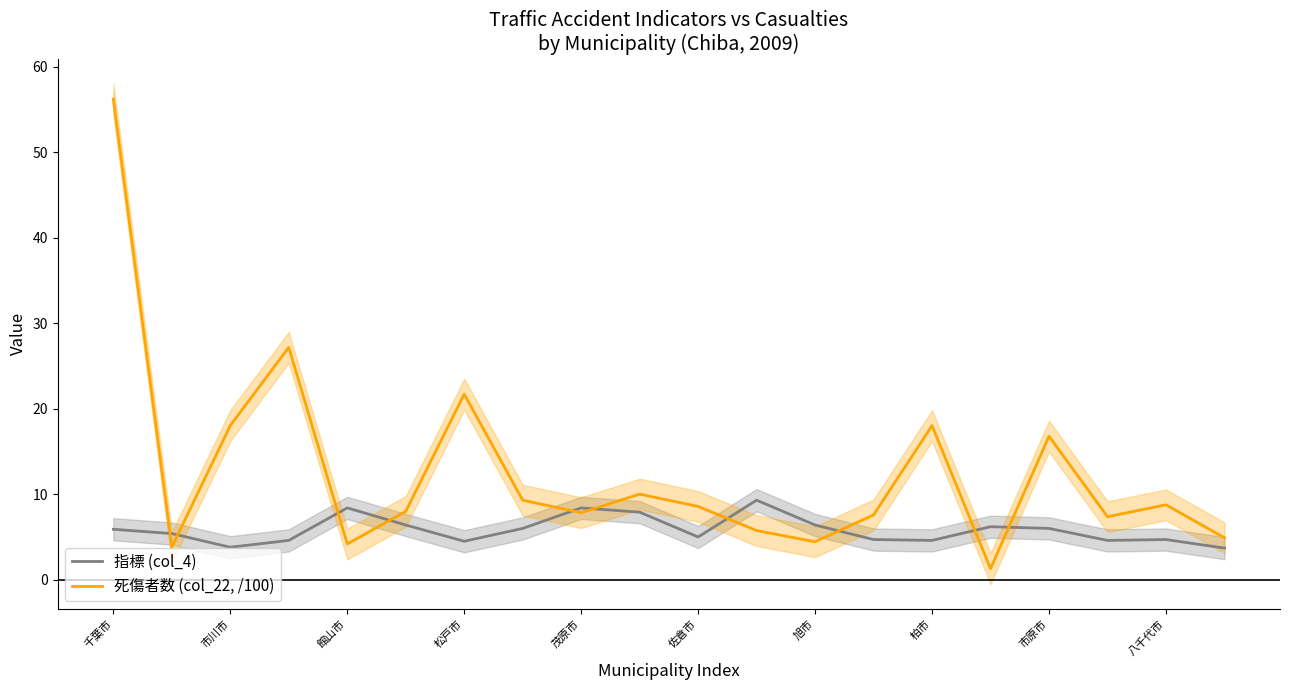

Reading left to right, extract all data points from this chart.

指標 (col_4): 5.9	5.4	3.8	4.6	8.4	6.4	4.5	6.0	8.4	7.9	5.0	9.3	6.4	4.7	4.6	6.2	6.0	4.6	4.7	3.7
死傷者数 (col_22, /100): 56.2	3.8	18.0	27.2	4.2	8.0	21.7	9.3	7.8	10.0	8.6	5.8	4.4	7.6	18.0	1.3	16.8	7.4	8.8	4.9